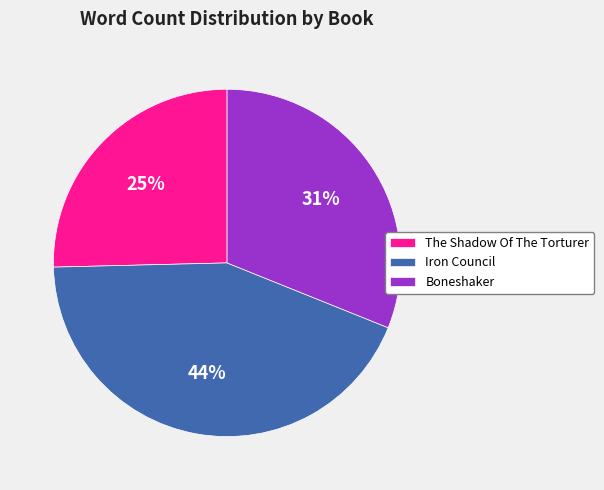

Is there a majority slice in this chart?

No